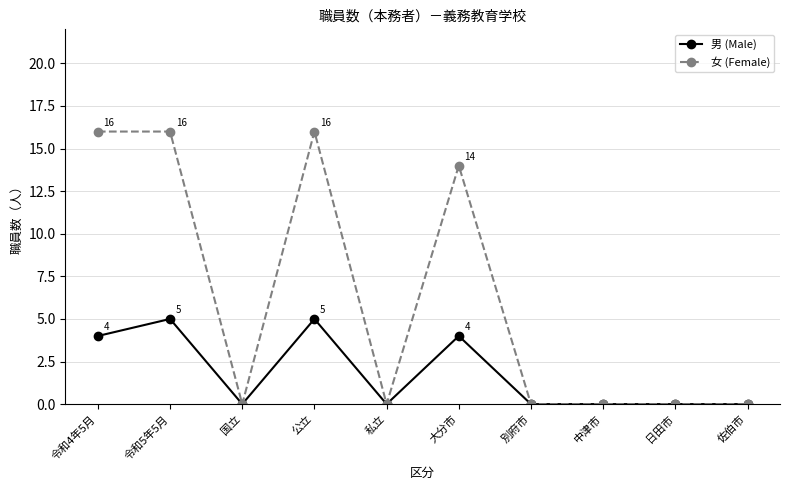

How many series are shown in this chart?

2